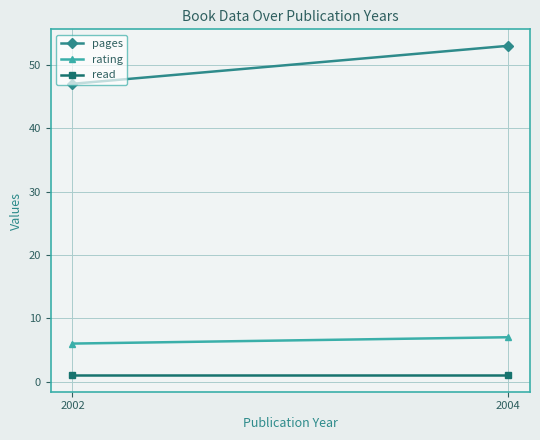

The pages series shows 89 at 2004. True or false?

False